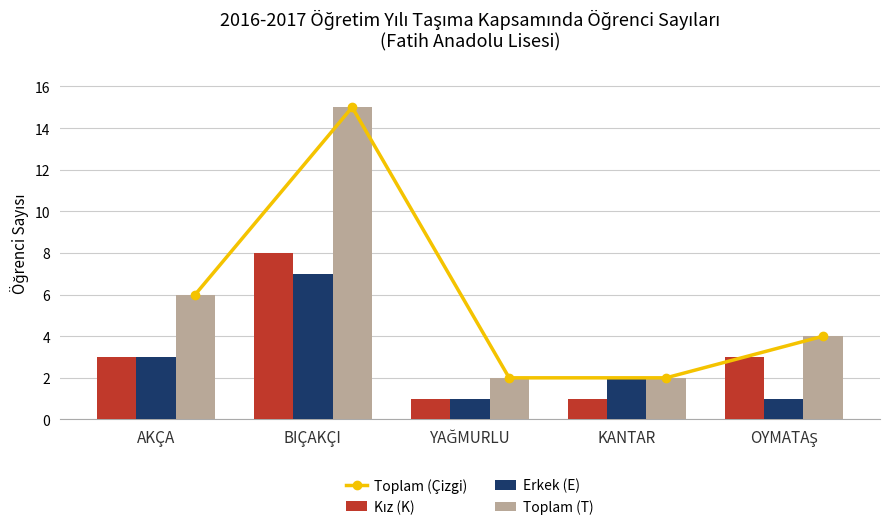

How many Toplam (Çizgi) values are between 2 and 6?

4